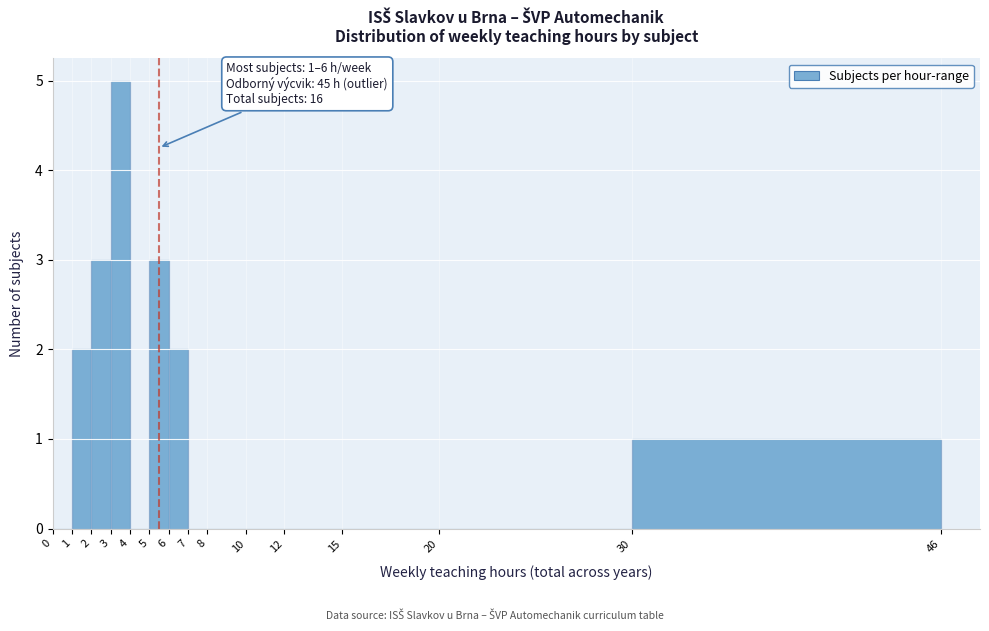

Which range on the x-axis has the tallest bar?

3 to 4